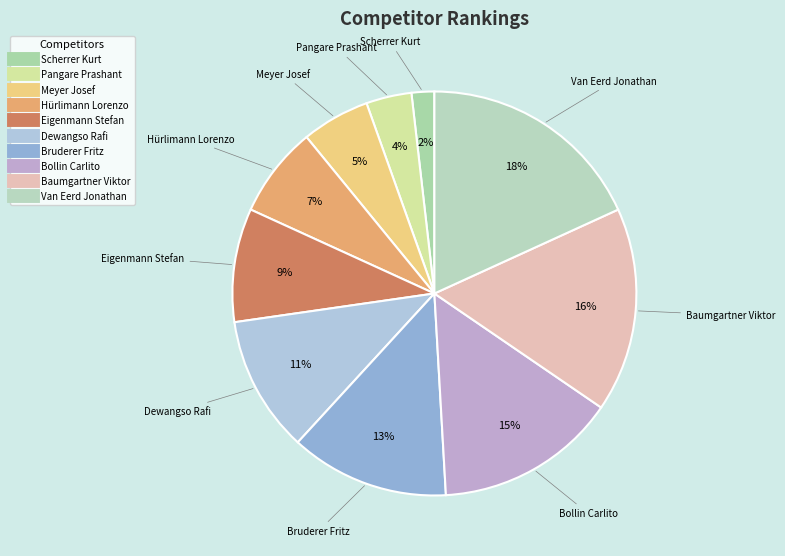

What percentage is the Hürlimann Lorenzo slice, to the nearest percent?

7%